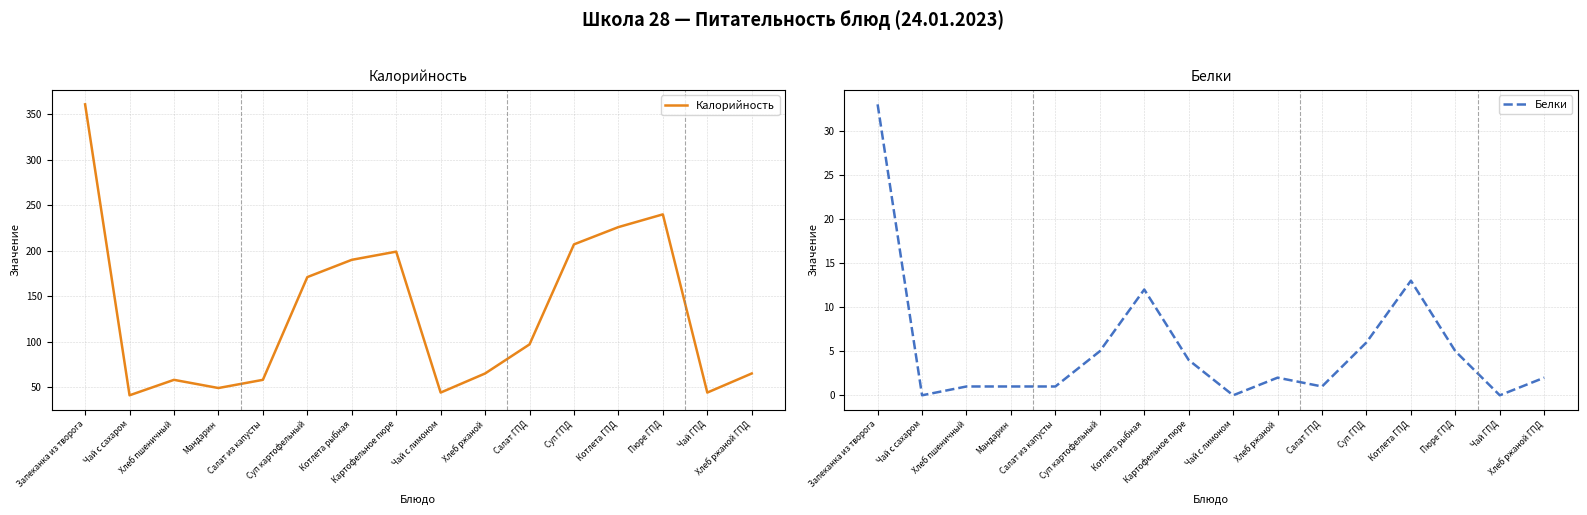

Is the value of Калорийность at Салат ГПД greater than the value of Белки at Хлеб пшеничный?

Yes